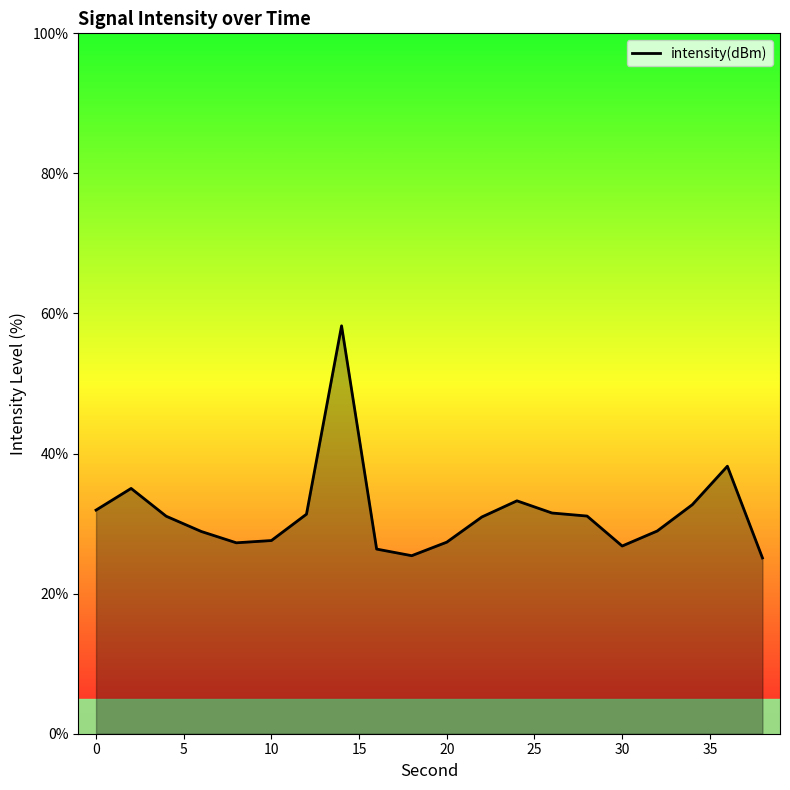

What is the smallest value displayed?

25.1